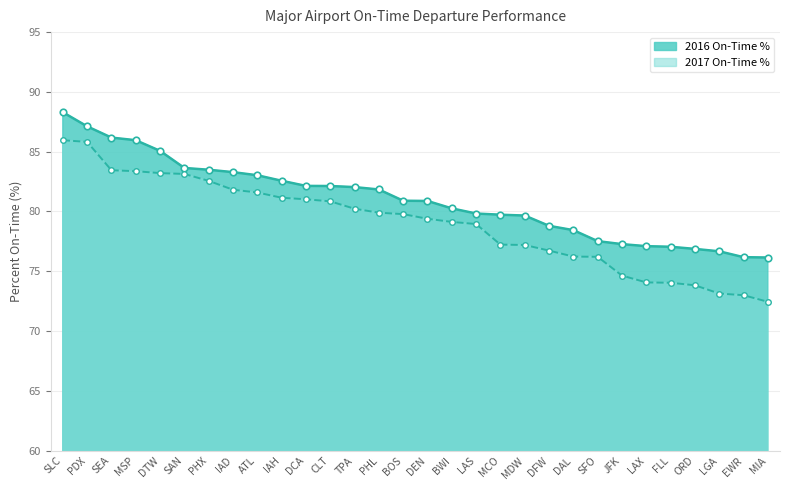

What is the total value across all series at MSP?

169.3